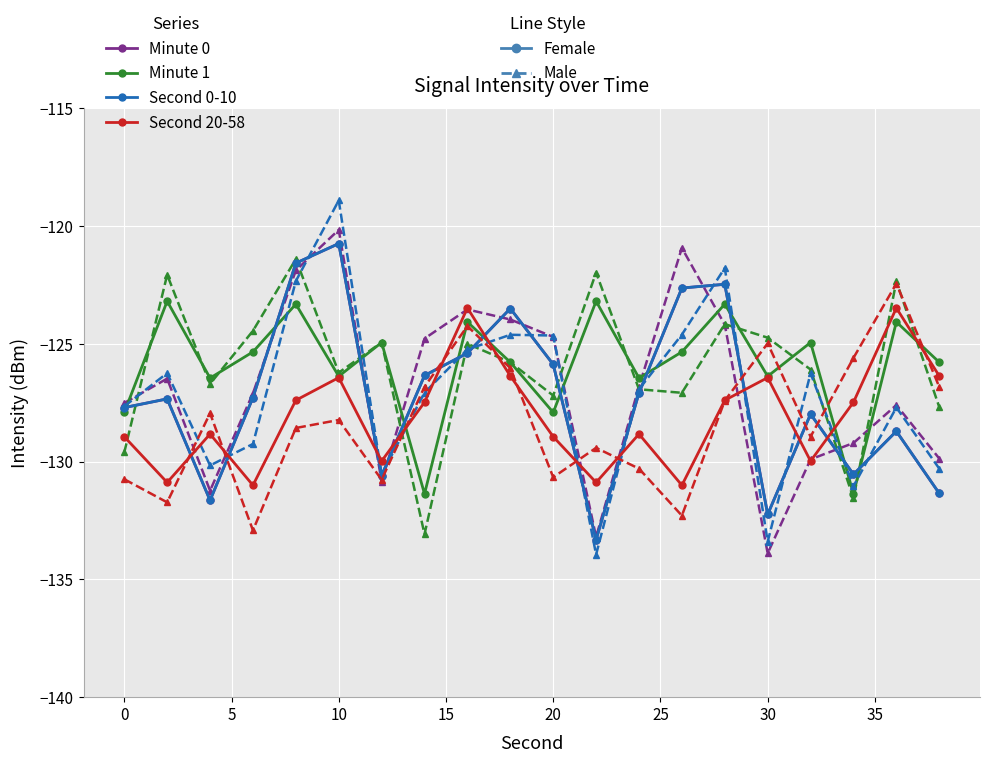

Count the number of data series in this chart.

4